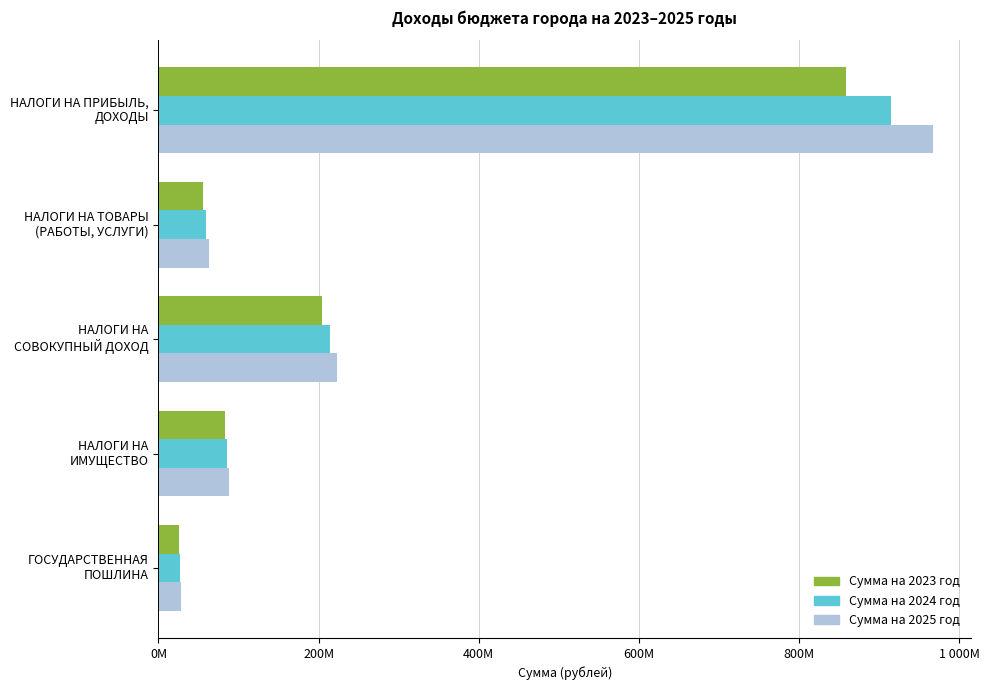

Which series has the largest range (max minus min)?

Сумма на 2025 год